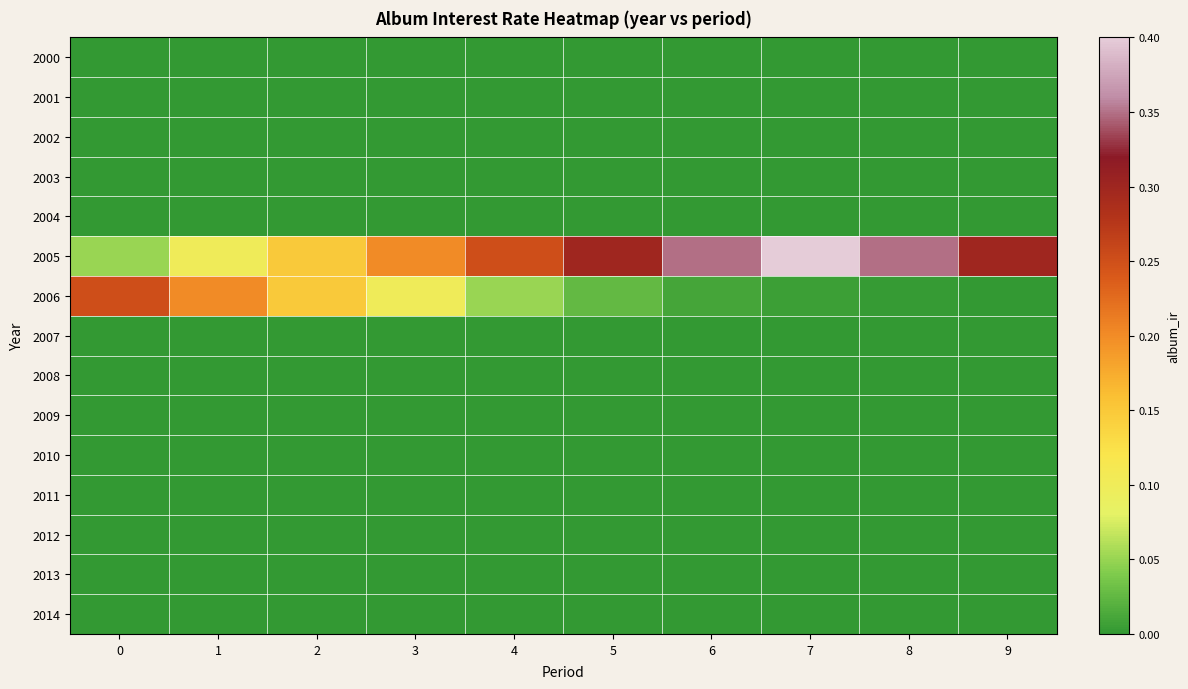

Reading left to right, transcribe all the data shown in this chart.

2000: 0=0.0	1=0.0	2=0.0	3=0.0	4=0.0	5=0.0	6=0.0	7=0.0	8=0.0	9=0.0
2001: 0=0.0	1=0.0	2=0.0	3=0.0	4=0.0	5=0.0	6=0.0	7=0.0	8=0.0	9=0.0
2002: 0=0.0	1=0.0	2=0.0	3=0.0	4=0.0	5=0.0	6=0.0	7=0.0	8=0.0	9=0.0
2003: 0=0.0	1=0.0	2=0.0	3=0.0	4=0.0	5=0.0	6=0.0	7=0.0	8=0.0	9=0.0
2004: 0=0.0	1=0.0	2=0.0	3=0.0	4=0.0	5=0.0	6=0.0	7=0.0	8=0.0	9=0.0
2005: 0=0.1	1=0.1	2=0.1	3=0.2	4=0.2	5=0.3	6=0.3	7=0.4	8=0.3	9=0.3
2006: 0=0.2	1=0.2	2=0.1	3=0.1	4=0.1	5=0.0	6=0.0	7=0.0	8=0.0	9=0.0
2007: 0=0.0	1=0.0	2=0.0	3=0.0	4=0.0	5=0.0	6=0.0	7=0.0	8=0.0	9=0.0
2008: 0=0.0	1=0.0	2=0.0	3=0.0	4=0.0	5=0.0	6=0.0	7=0.0	8=0.0	9=0.0
2009: 0=0.0	1=0.0	2=0.0	3=0.0	4=0.0	5=0.0	6=0.0	7=0.0	8=0.0	9=0.0
2010: 0=0.0	1=0.0	2=0.0	3=0.0	4=0.0	5=0.0	6=0.0	7=0.0	8=0.0	9=0.0
2011: 0=0.0	1=0.0	2=0.0	3=0.0	4=0.0	5=0.0	6=0.0	7=0.0	8=0.0	9=0.0
2012: 0=0.0	1=0.0	2=0.0	3=0.0	4=0.0	5=0.0	6=0.0	7=0.0	8=0.0	9=0.0
2013: 0=0.0	1=0.0	2=0.0	3=0.0	4=0.0	5=0.0	6=0.0	7=0.0	8=0.0	9=0.0
2014: 0=0.0	1=0.0	2=0.0	3=0.0	4=0.0	5=0.0	6=0.0	7=0.0	8=0.0	9=0.0